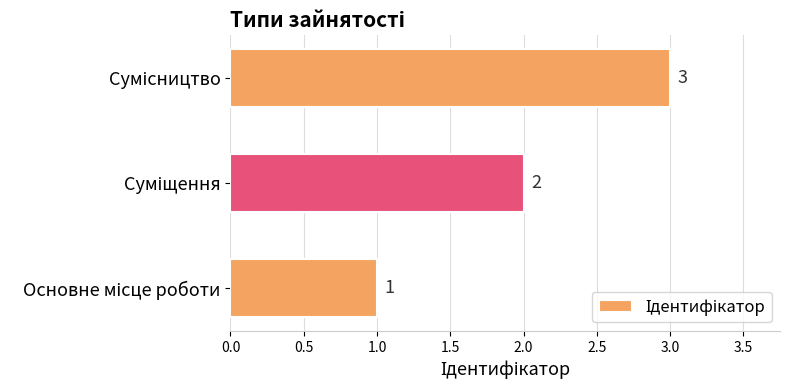

What is the maximum value shown in the chart?

3